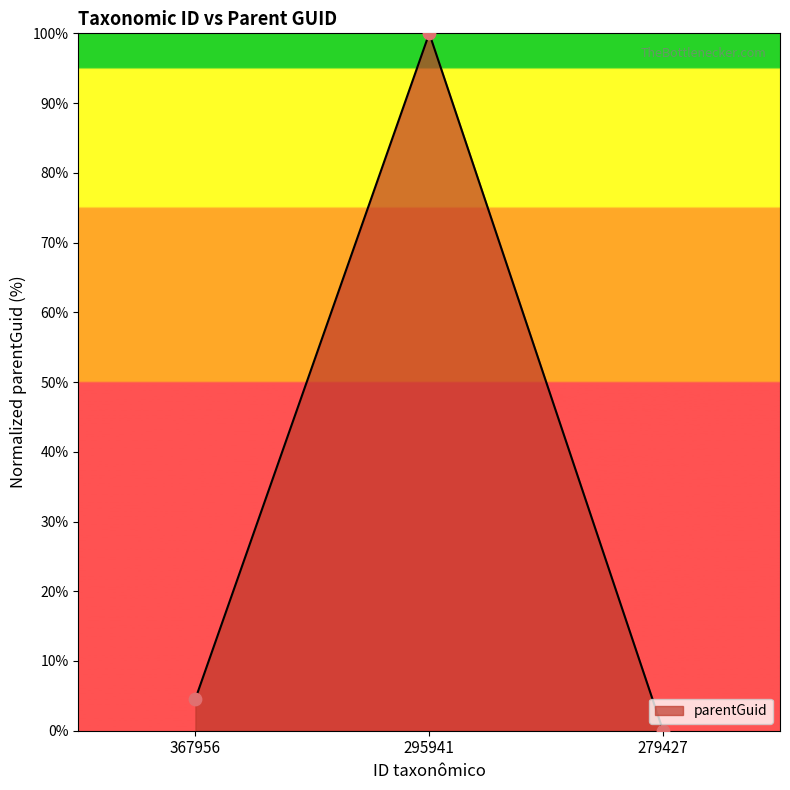

Between 279427 and 367956, which is larger?

367956